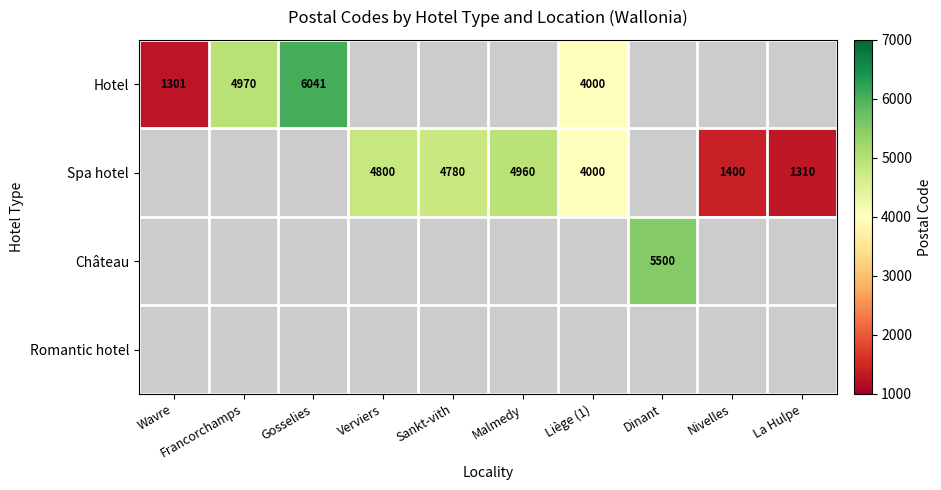

Is it true that Château equals 5500 at Dinant?

True